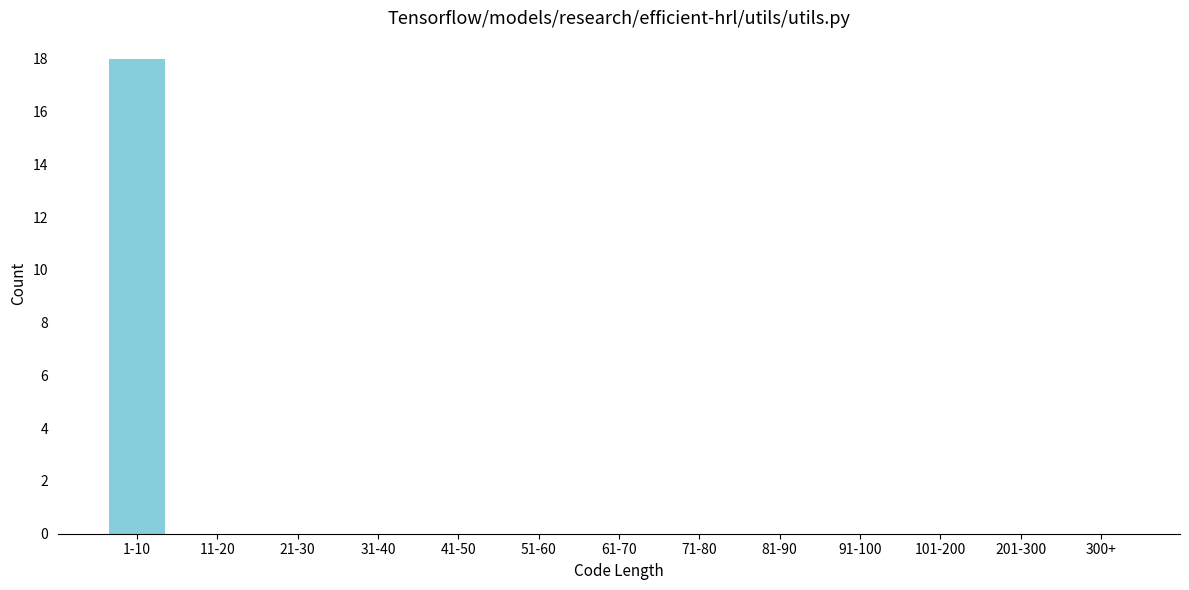

Reading right to left, what are all the values shown in this chart?

300+=0	201-300=0	101-200=0	91-100=0	81-90=0	71-80=0	61-70=0	51-60=0	41-50=0	31-40=0	21-30=0	11-20=0	1-10=18